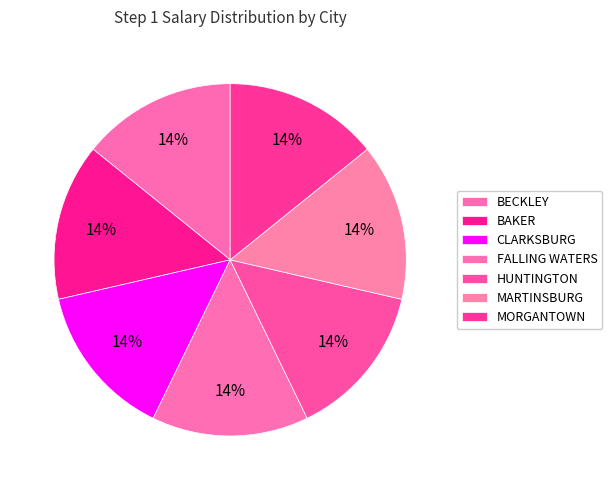

How many slices are in this pie chart?

7